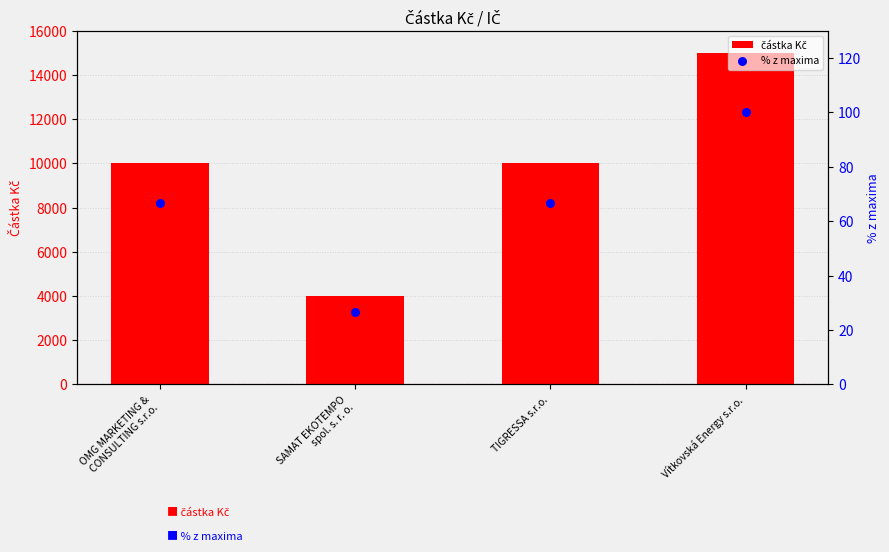

Which series reaches the minimum Y coordinate?

% z maxima